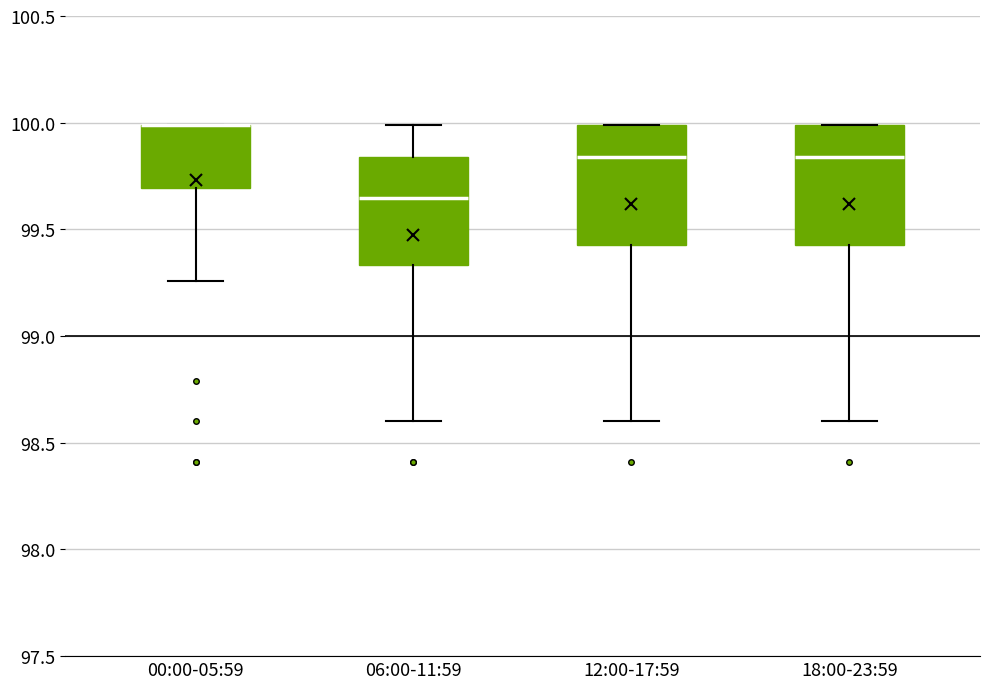

Reading left to right, read every box against the y-axis: the position of its median line, the range the box covers, and the ends of its whiskers. The values are not printed on the chart, so give them approximately, as read against the axis.

00:00-05:59: median 100.00 (drawn on the box's upper edge), box 99.70 to 100.00, whiskers 99.25 to 100.00
06:00-11:59: median 99.65, box 99.35 to 99.85, whiskers 98.60 to 100.00
12:00-17:59: median 99.85, box 99.45 to 100.00, whiskers 98.60 to 100.00
18:00-23:59: median 99.85, box 99.45 to 100.00, whiskers 98.60 to 100.00